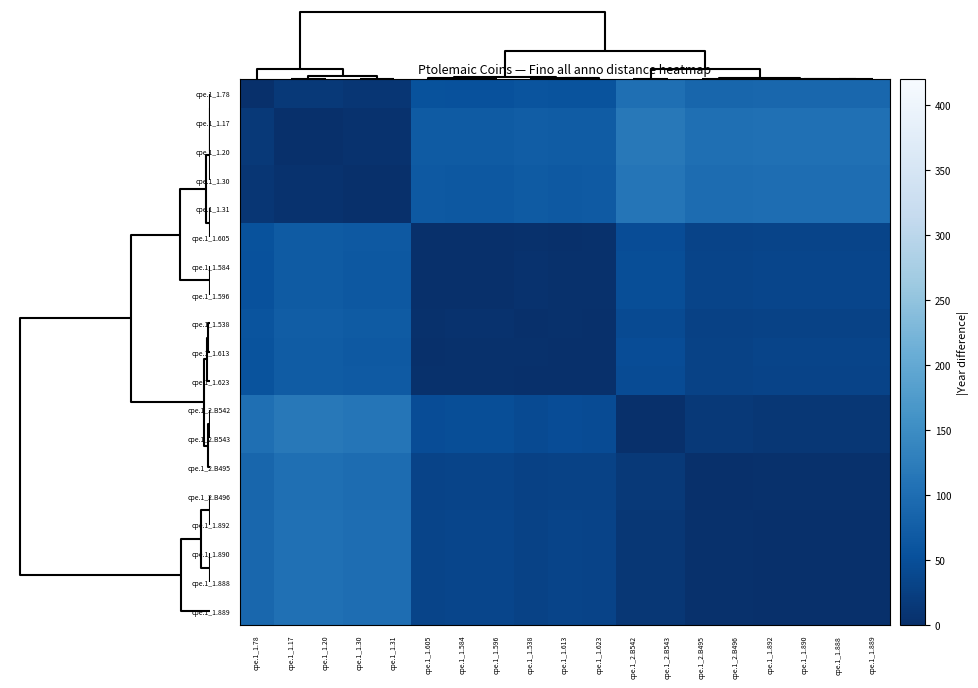

What is the spread (max minus min) of values at cpe.1_1.613?

71